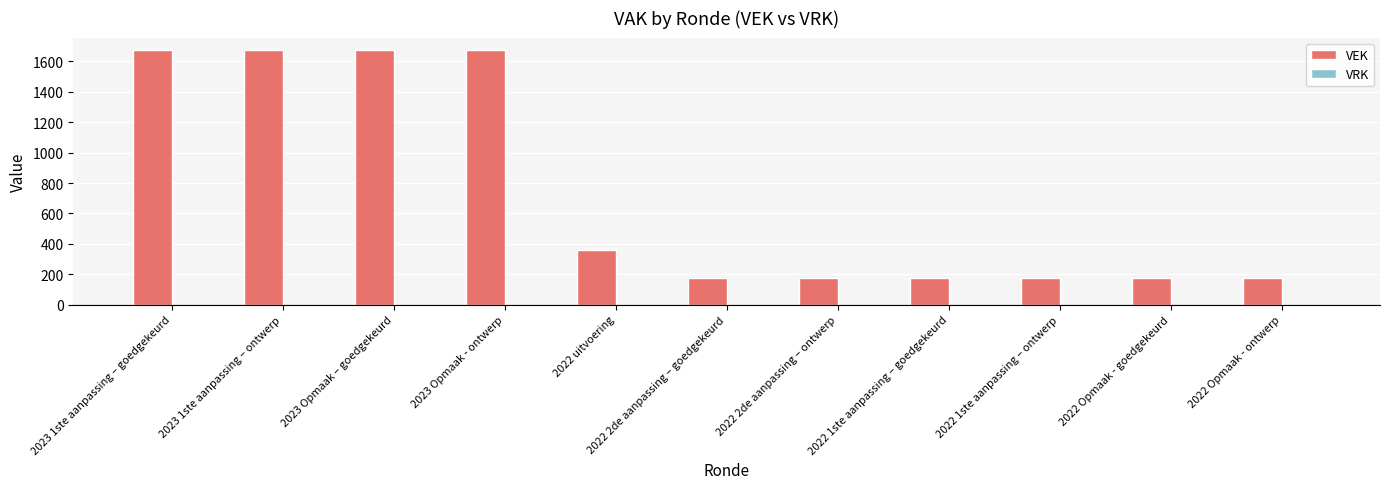

What is the maximum value shown in the chart?

1673